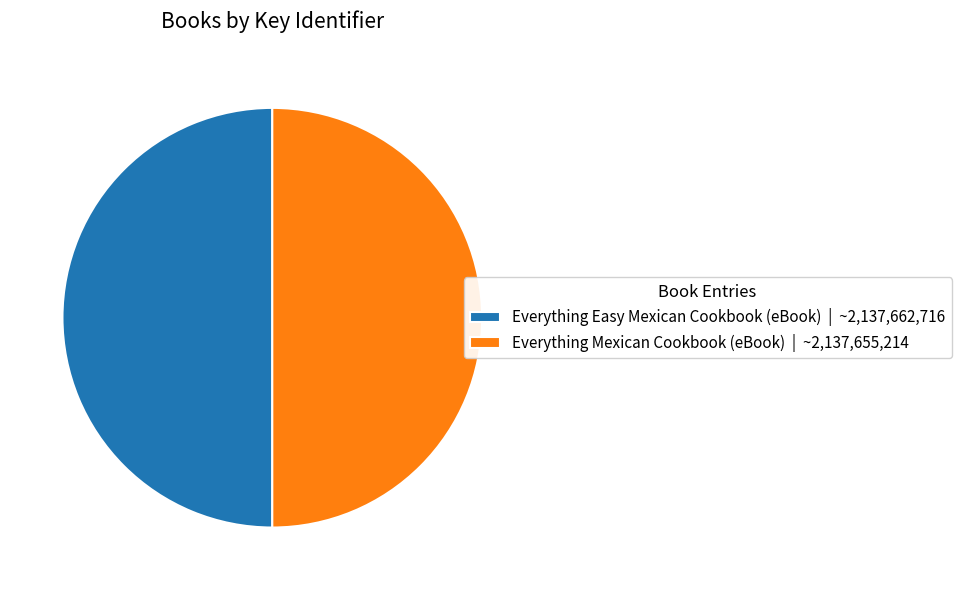

What is the ratio of the value at Everything Easy Mexican Cookbook (eBook) | ~2,137,662,716 to the value at Everything Mexican Cookbook (eBook) | ~2,137,655,214?

1.0